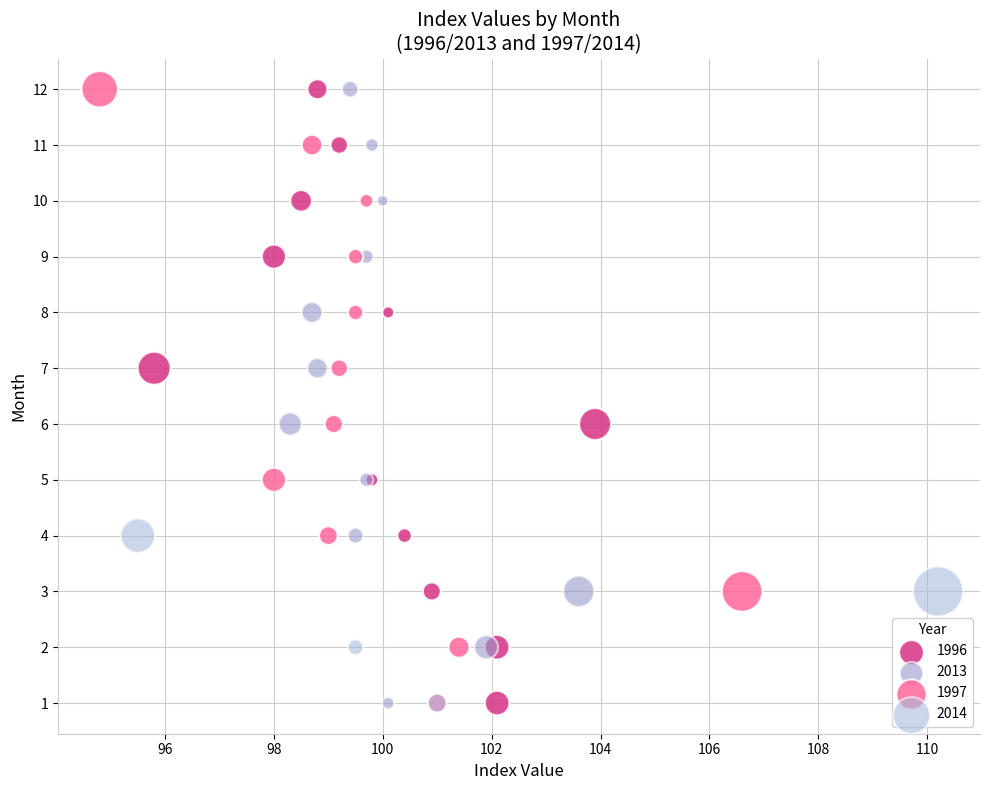

What are all the series names shown in the legend?

1996, 2013, 1997, 2014